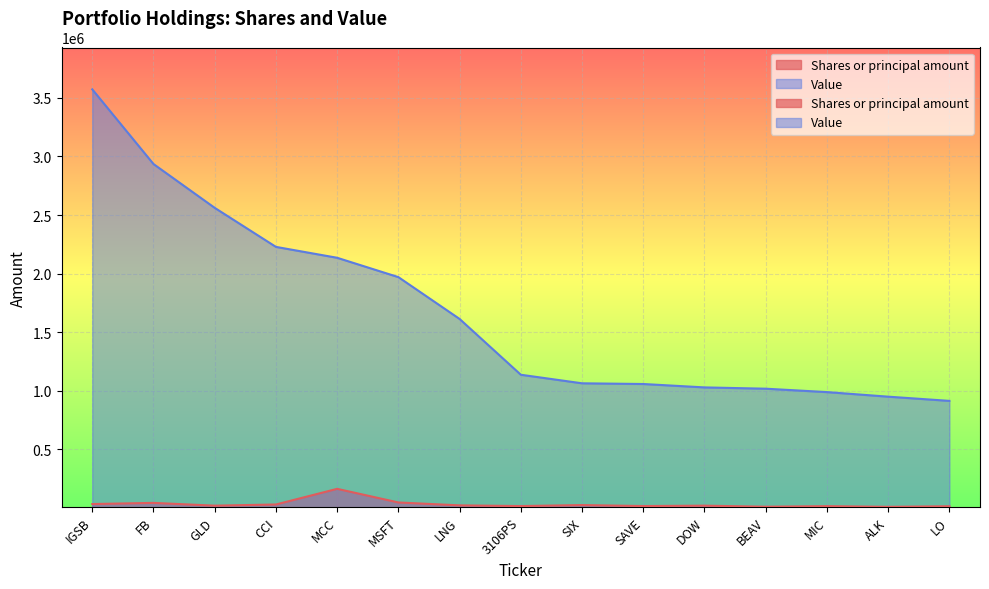

Between LO and LNG, which is larger?

LNG